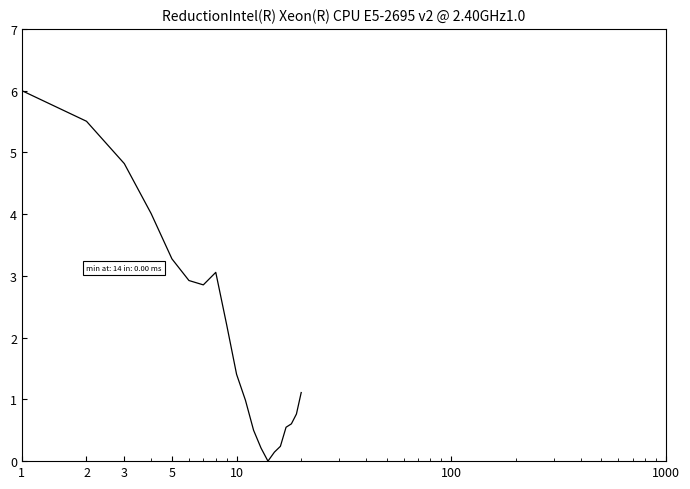

What is the difference between the maximum and minimum values?

6.0